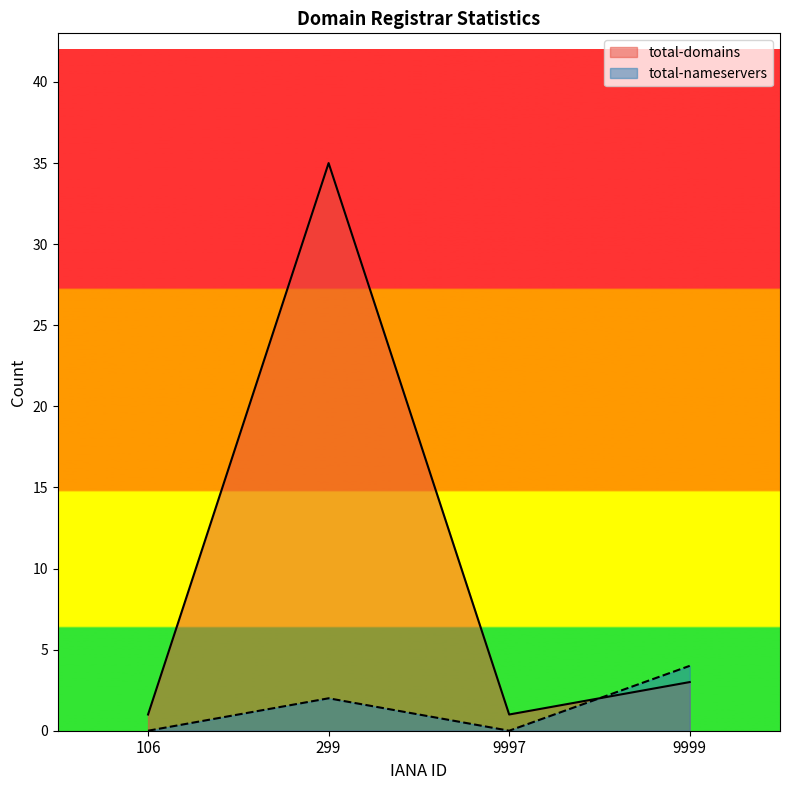

What is the difference between the maximum and minimum values in the total-nameservers series?

4